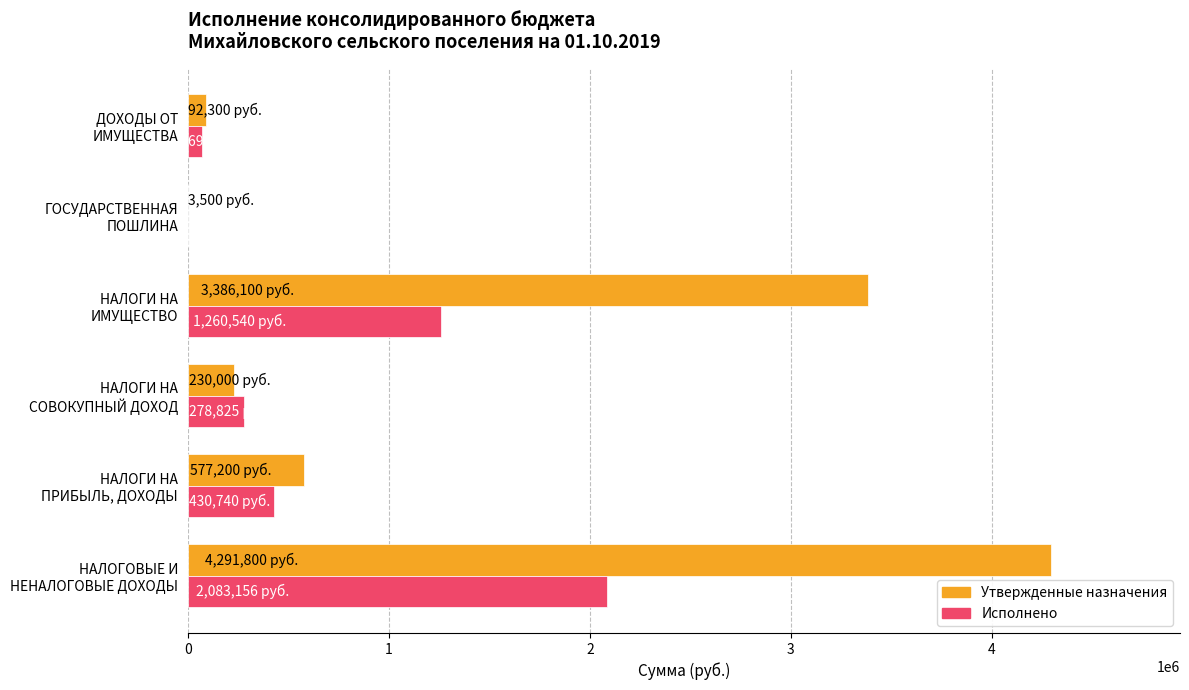

What is the sum of all Исполнено values?

4126268.7